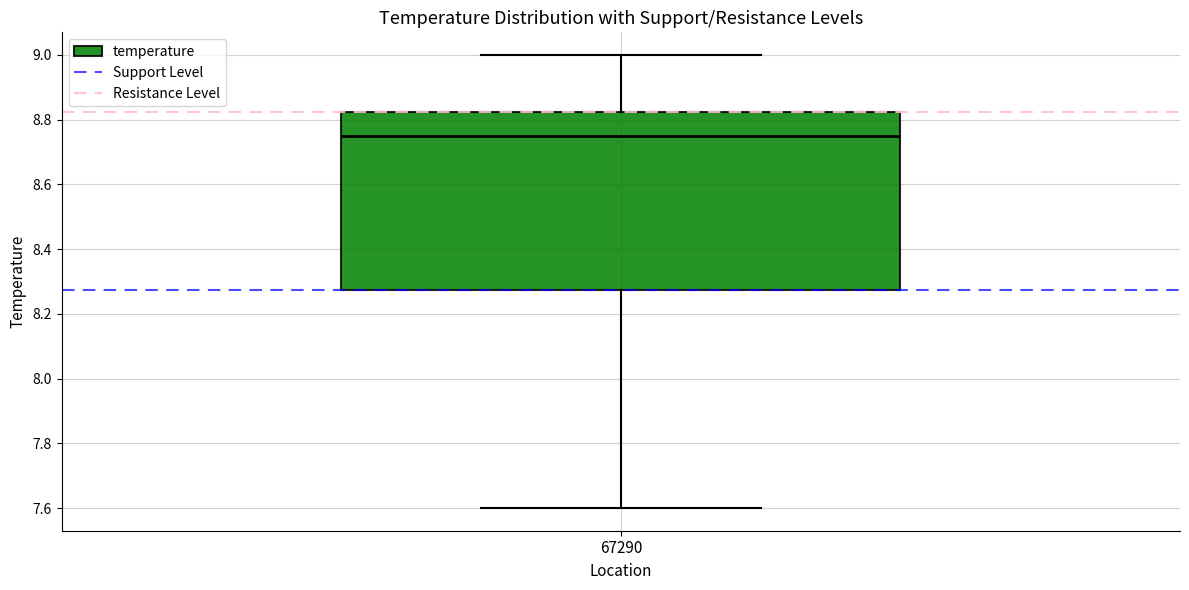

Read this box plot against the y-axis: the position of the median line, the range covered by the box, and the ends of both whiskers. The values are not printed on the chart, so give them approximately, as read against the axis.

median 8.76, box 8.28 to 8.82, whiskers 7.60 to 9.00